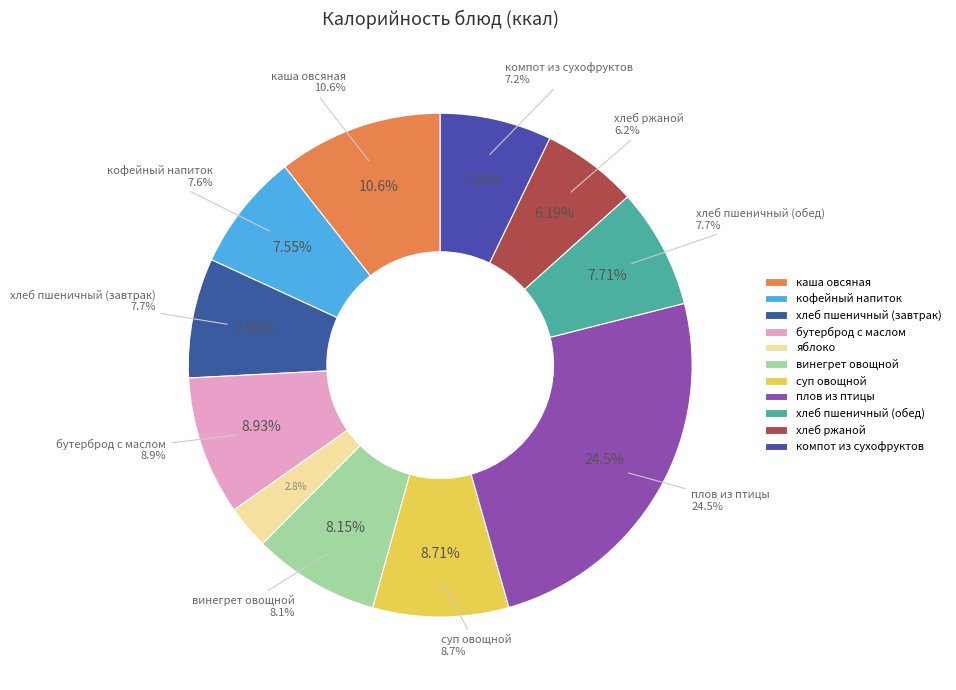

What is the total percentage of компот из сухофруктов and суп овощной?

15.9%